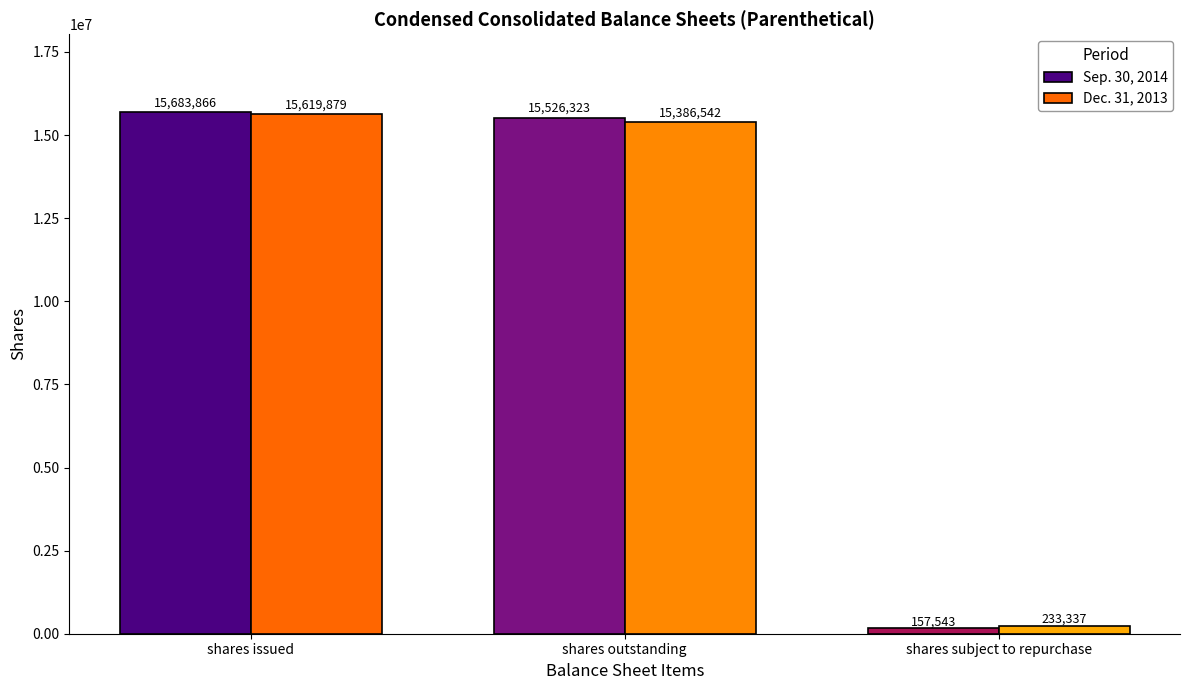

Reading left to right, transcribe all the data shown in this chart.

Sep. 30, 2014: shares issued=15683866	shares outstanding=15526323	shares subject to repurchase=157543
Dec. 31, 2013: shares issued=15619879	shares outstanding=15386542	shares subject to repurchase=233337